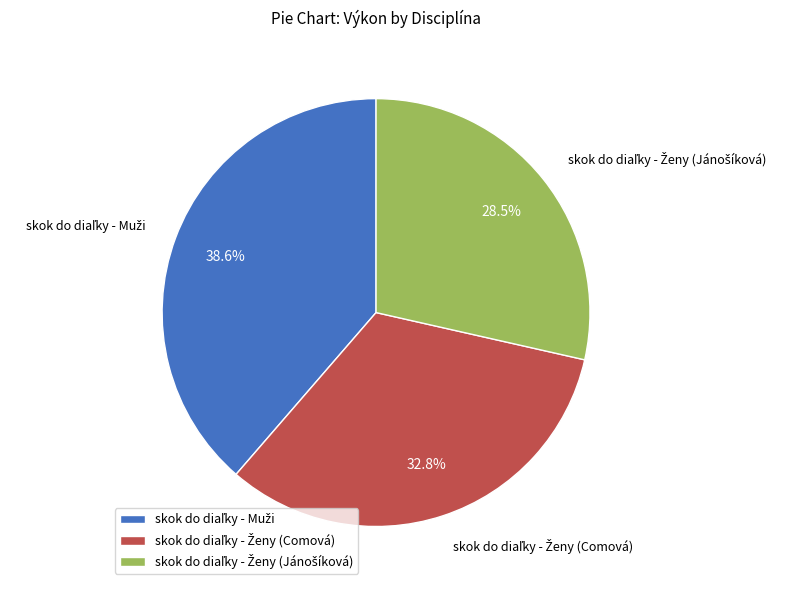

How many segments does this pie chart have?

3